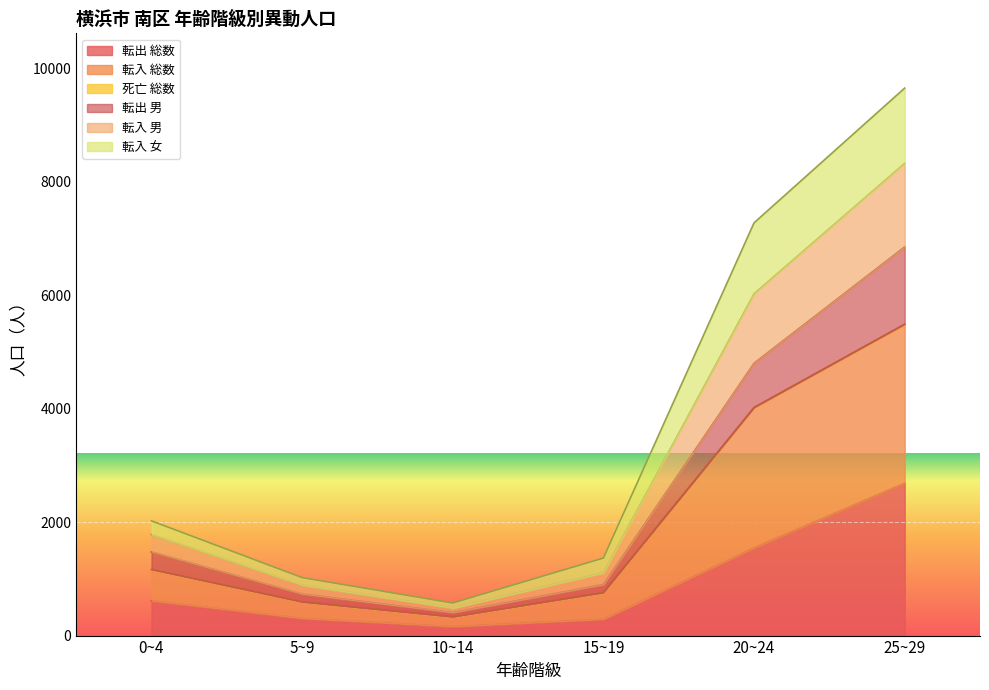

True or false: 転入 女 has more than 2 interior local peaks.

False